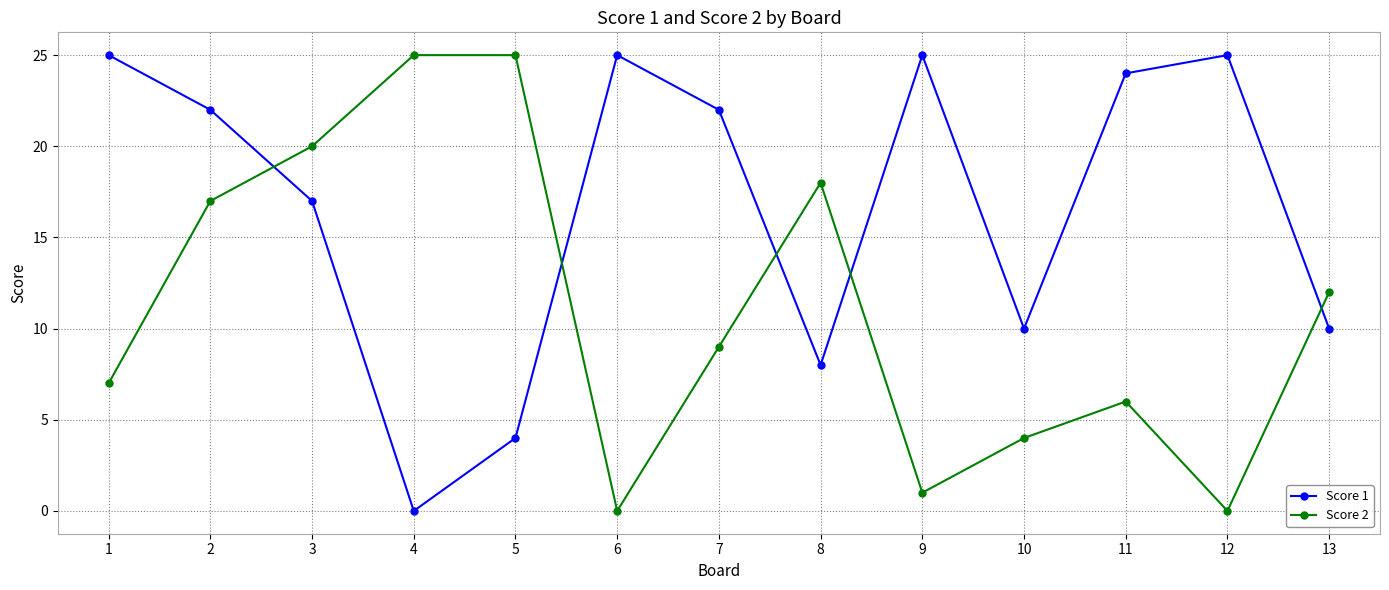

What is the total value across all series at 9?

26